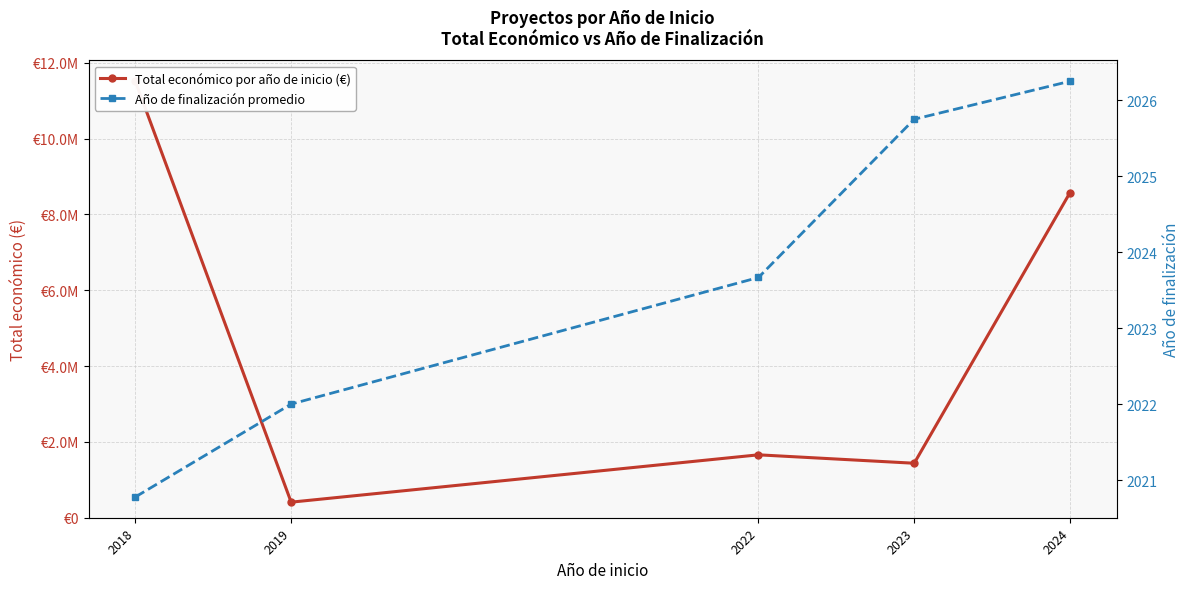

How many values in the Año de finalización promedio series are below 2023?

2